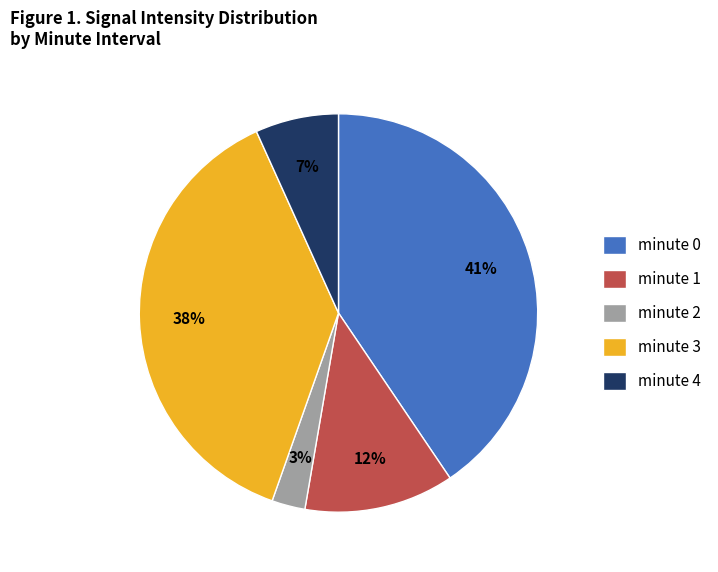

Is it true that minute 1 is 3% of the pie?

False